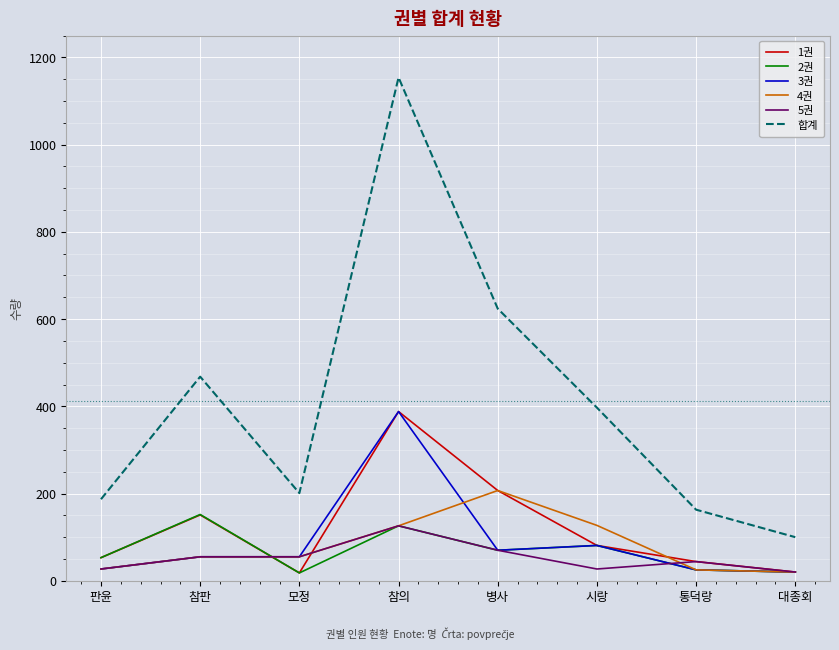

True or false: 합계 and 3권 cross at least once.

False